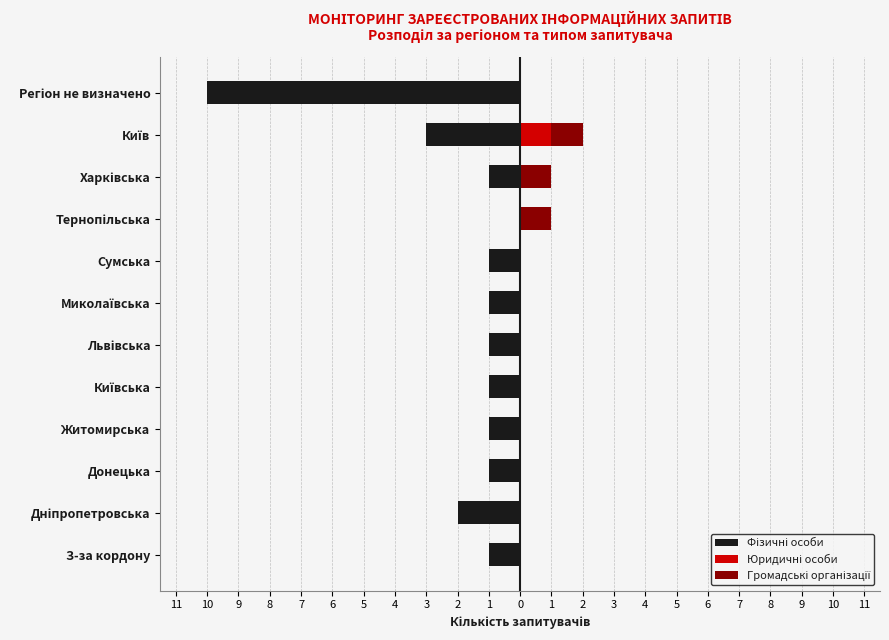

What is the sum of all Фізичні особи values?

-23